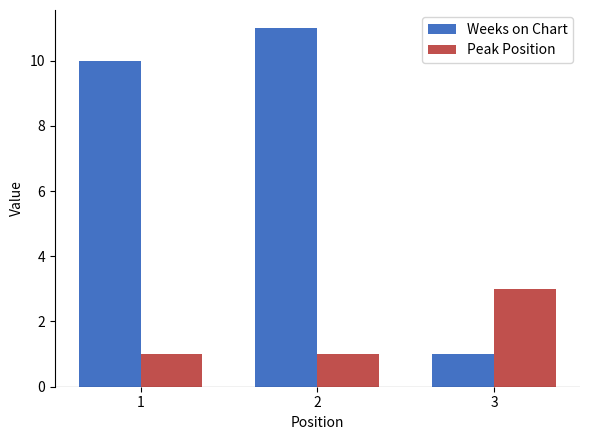

What is the sum of all Weeks on Chart values?

22